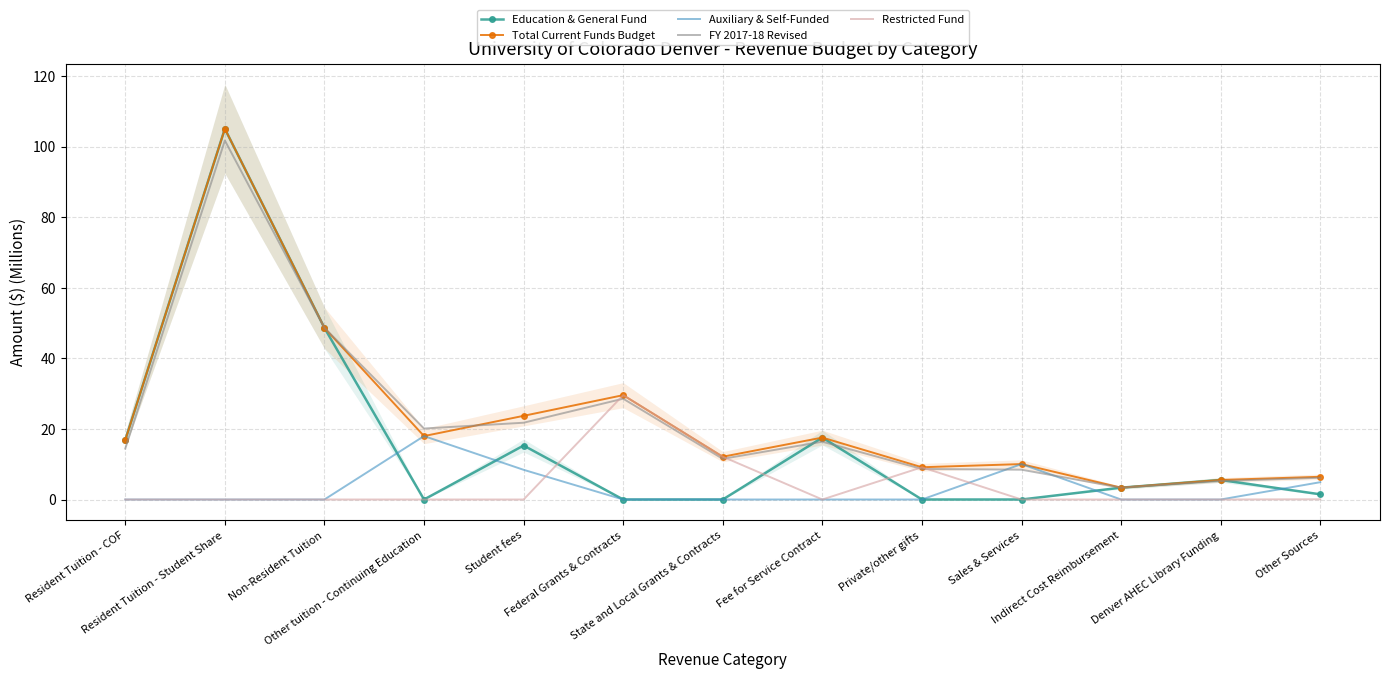

At Denver AHEC Library Funding, list the series in order from largest to smallest.

Education & General Fund, Total Current Funds Budget, FY 2017-18 Revised, Auxiliary & Self-Funded, Restricted Fund